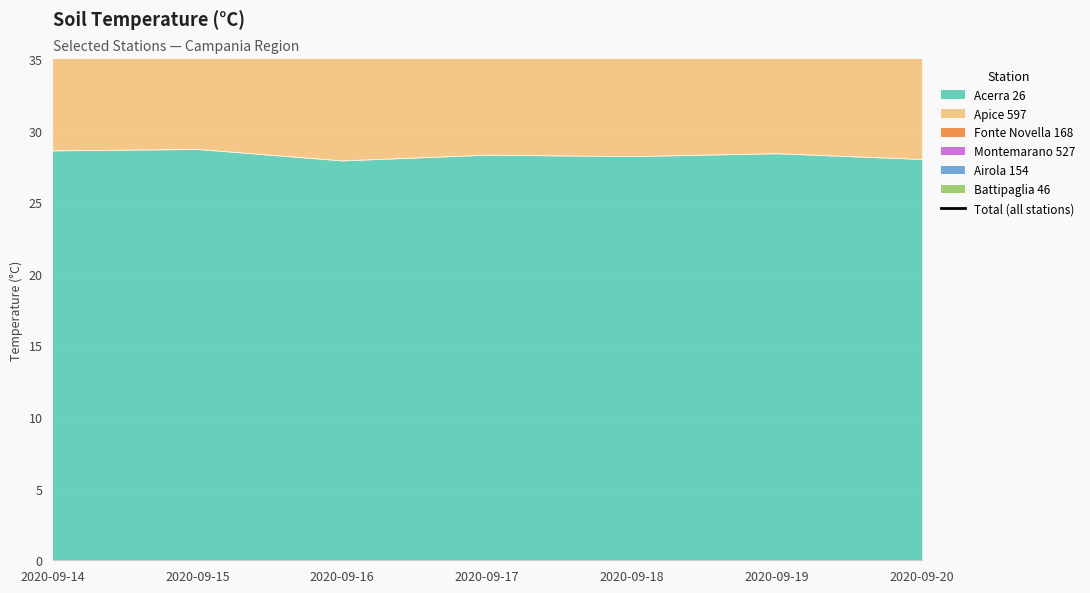

The value at 2020-09-14 is 161.3. True or false?

True